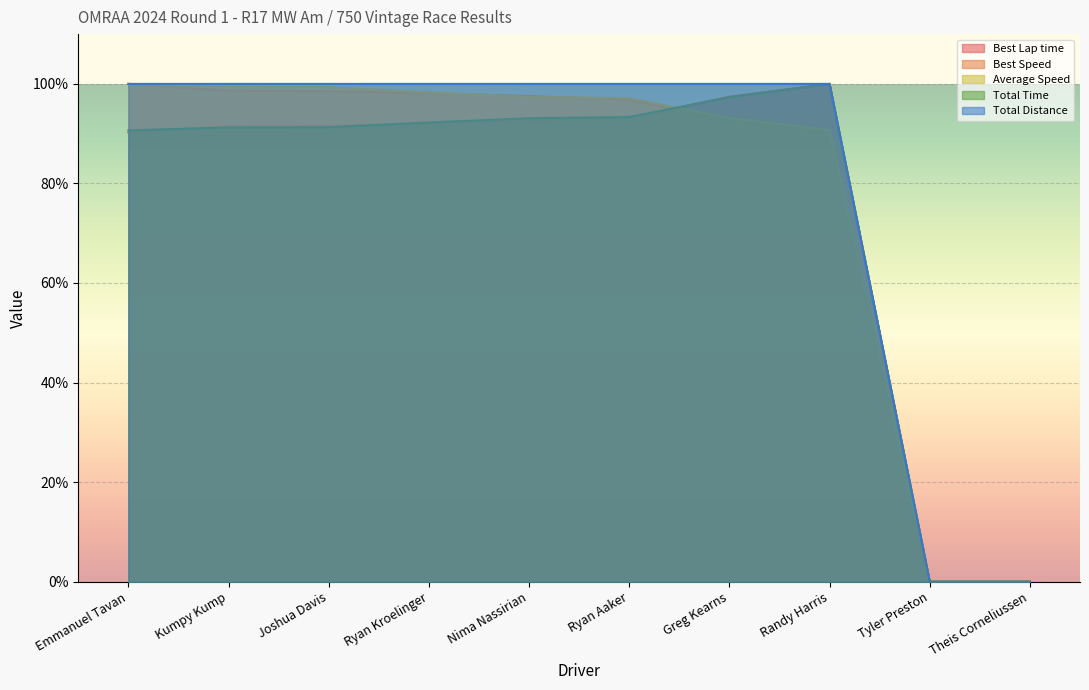

True or false: Best Speed has a value of 0.0 at Tyler Preston.

True